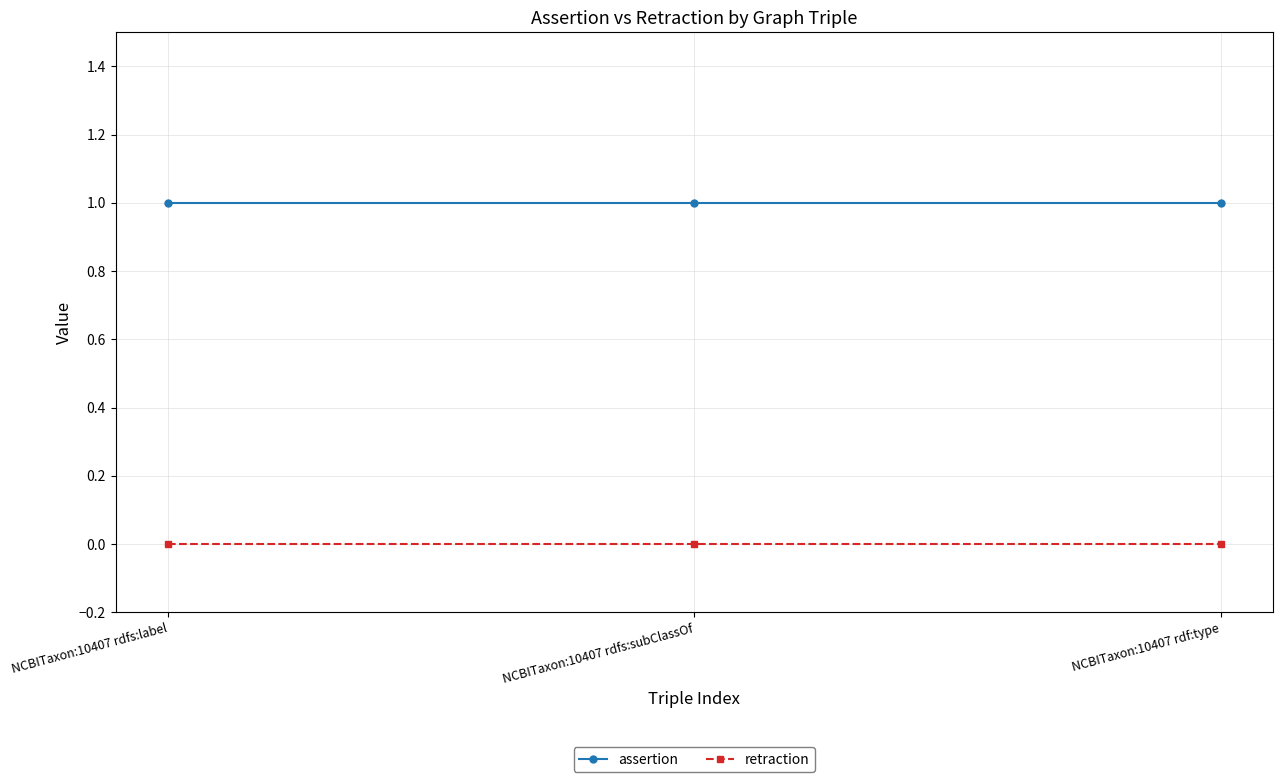

What is the spread (max minus min) of values at NCBITaxon:10407 rdfs:label?

1